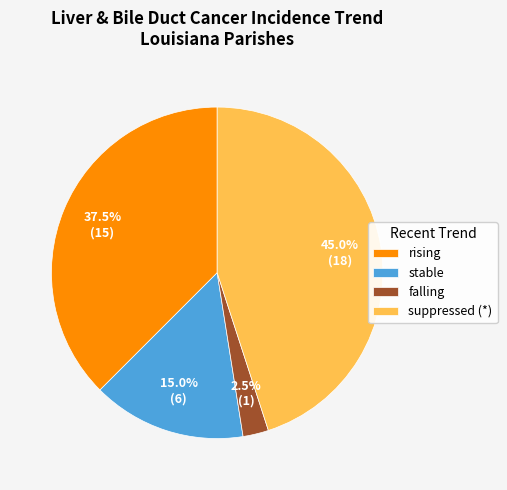

Rank the categories by value from highest to lowest.

suppressed (*), rising, stable, falling